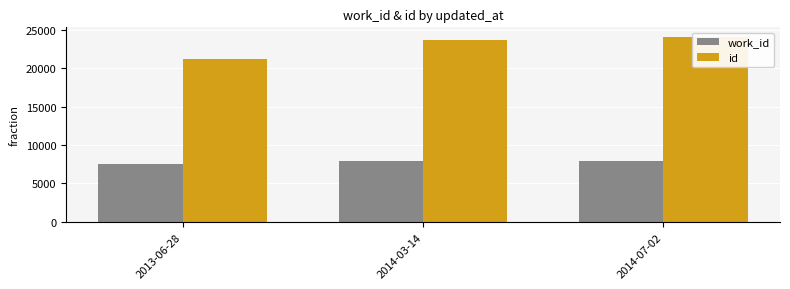

At which label does work_id reach its peak?

2014-07-02